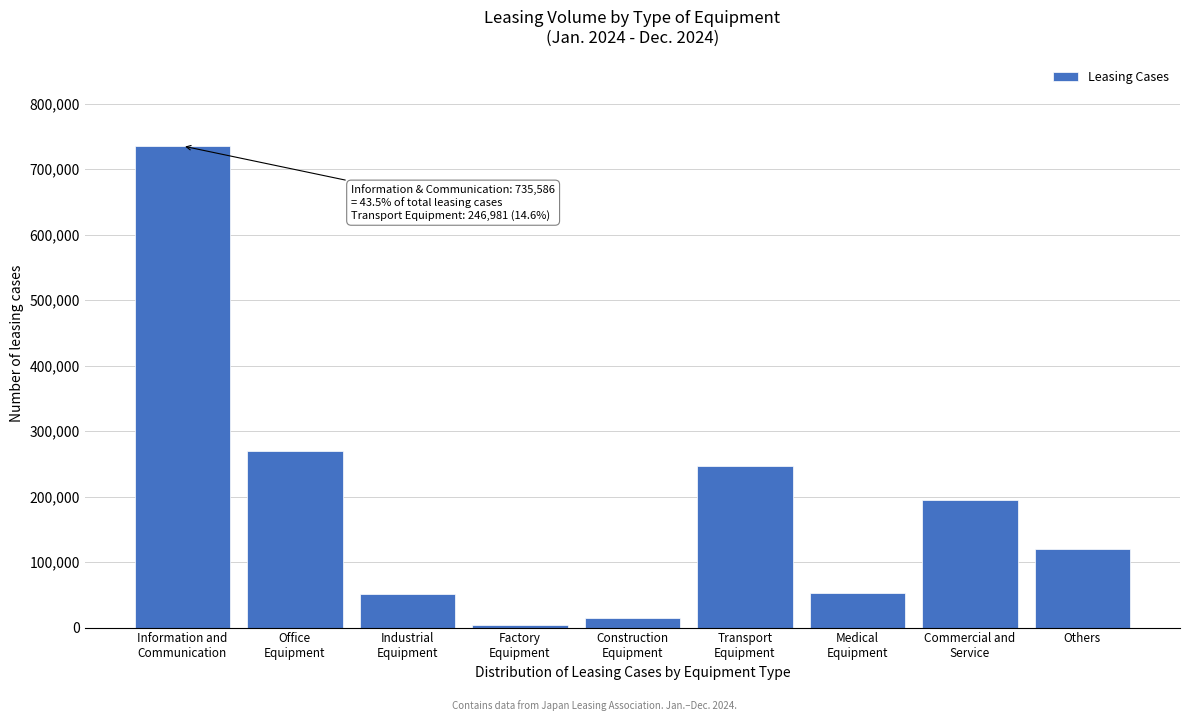

What is the average value?

187765